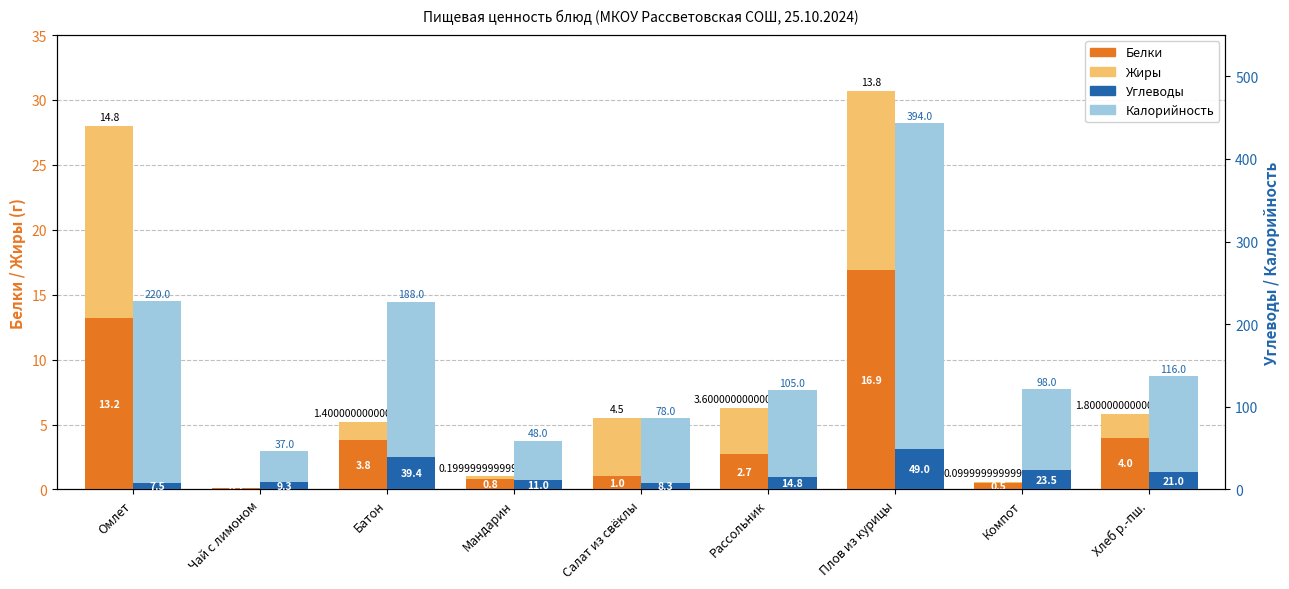

What are all the series names shown in the legend?

Белки, Жиры, Углеводы, Калорийность